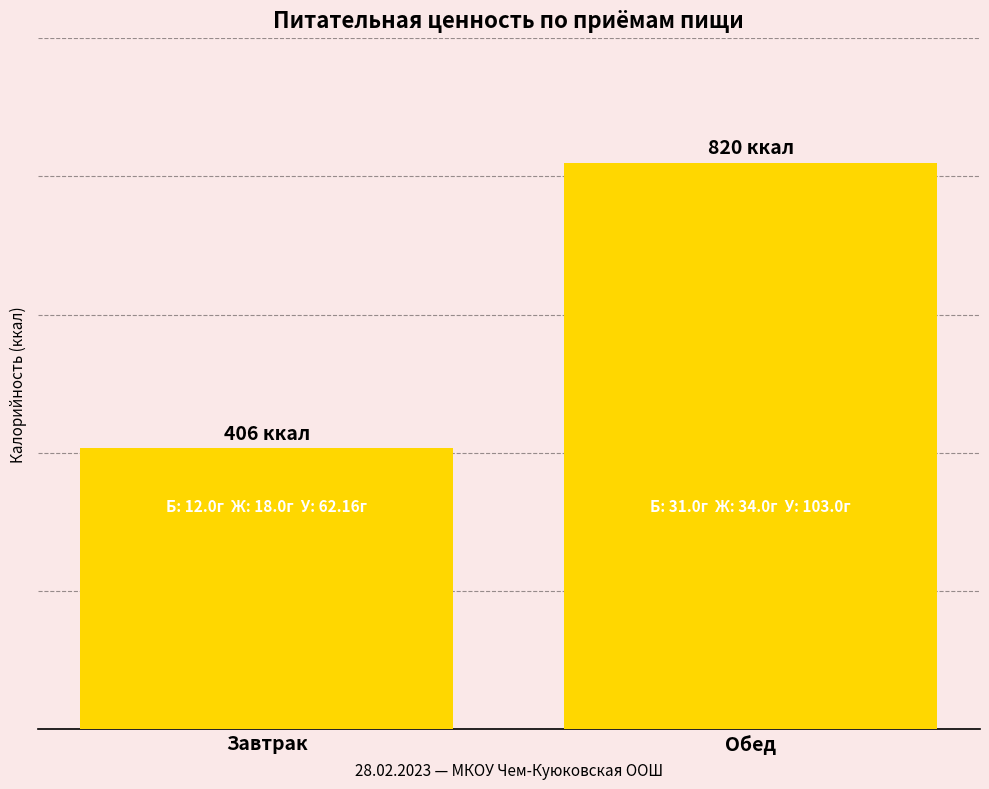

Reading left to right, extract all data points from this chart.

Завтрак=406.4	Обед=820.0